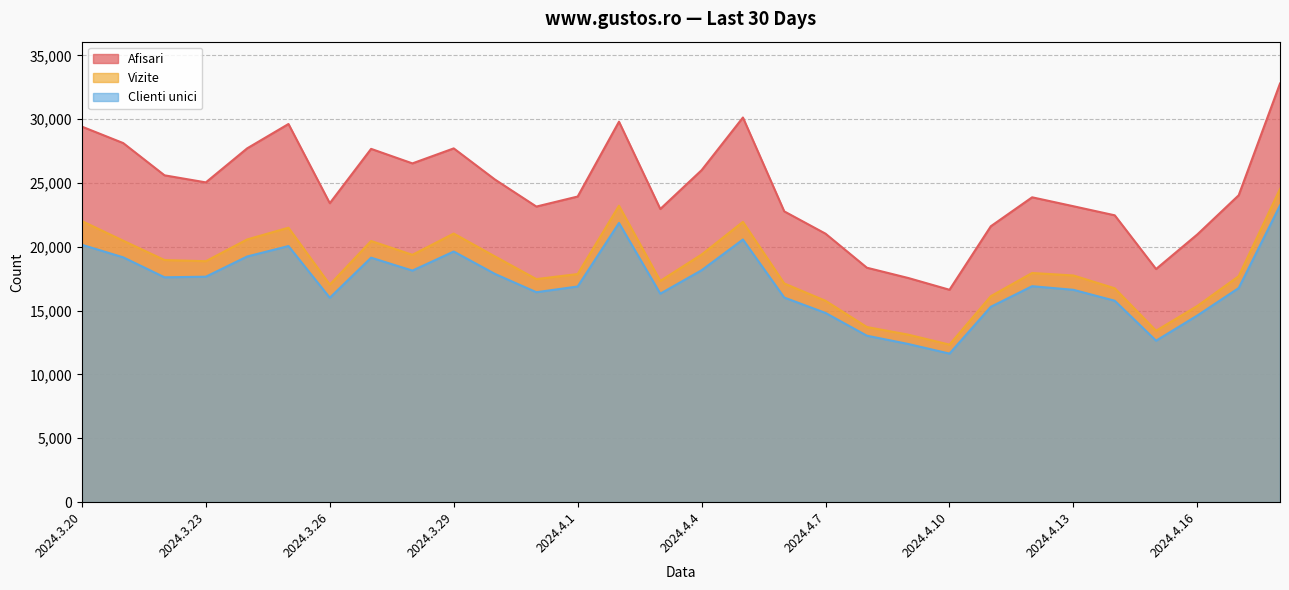

What is the approximate value of Clienti unici at 2024.4.17, to the nearest 100?

16800